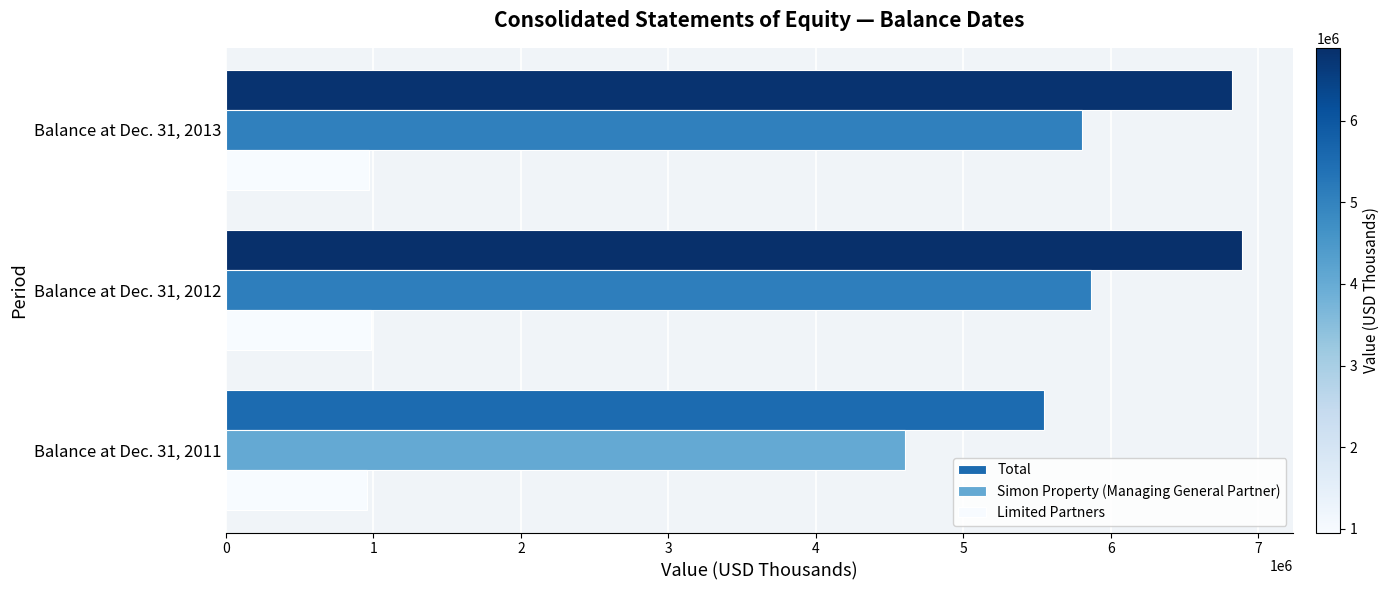

What is the difference between the Simon Property (Managing General Partner) values at Balance at Dec. 31, 2011 and Balance at Dec. 31, 2012?

1261265